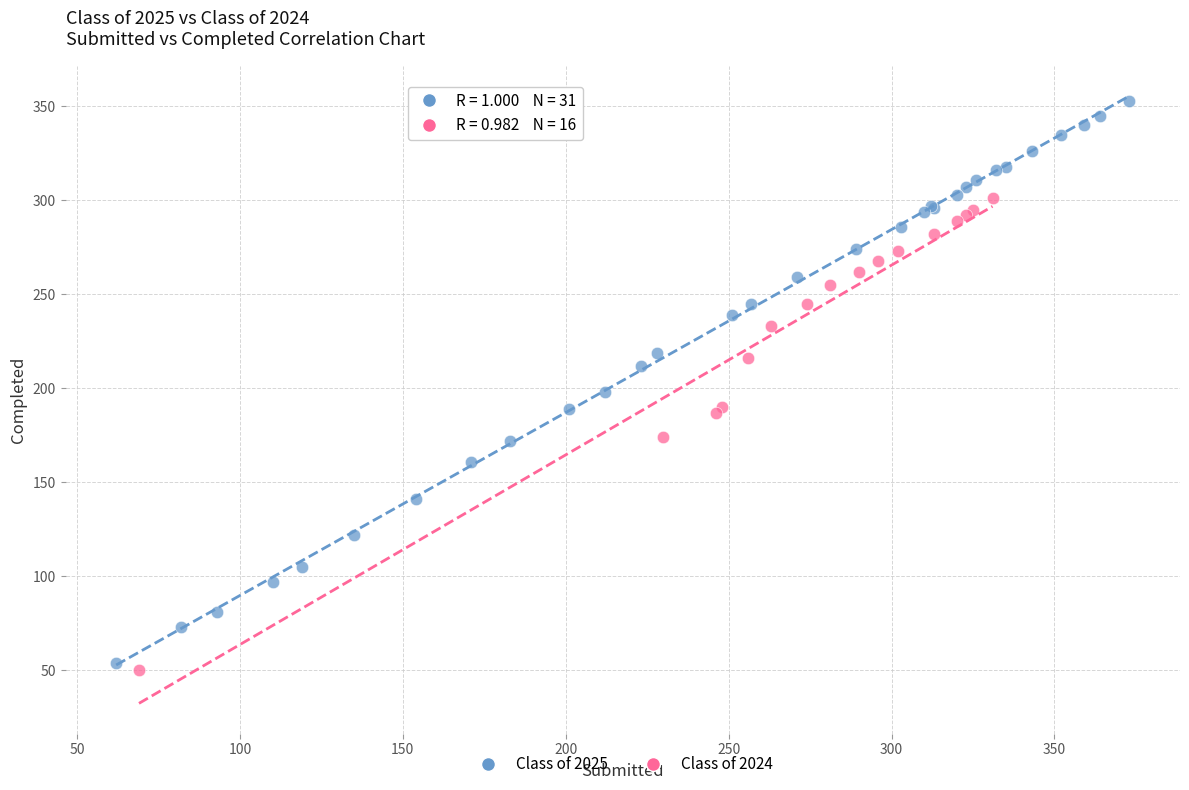

Which series has the widest spread of Y values?

Class of 2025